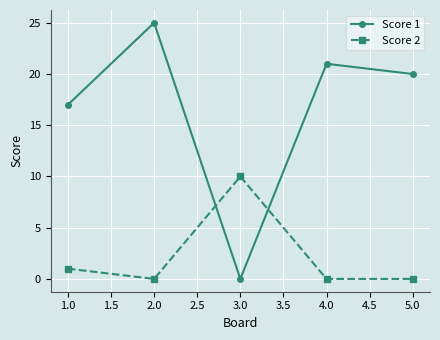

What position from the right is 4.0?

2